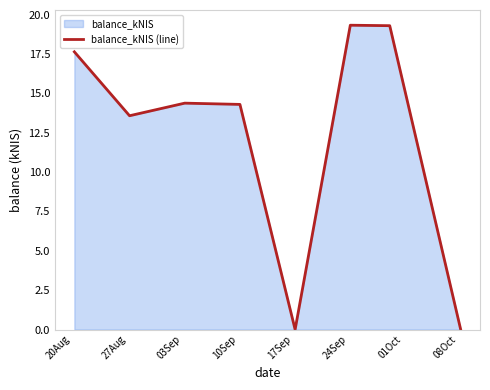

Reading left to right, what are all the values shown in this chart?

17.6	13.6	14.4	14.3	0.0	19.3	19.3	0.0